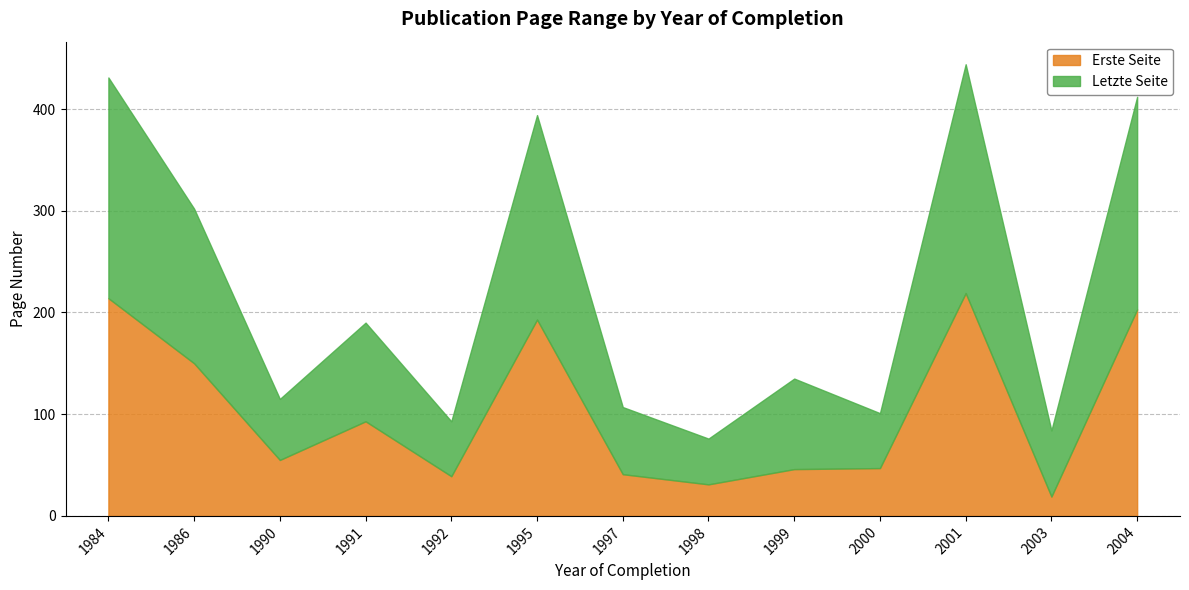

What is the difference between the maximum and second lowest values in the Erste Seite series?

188